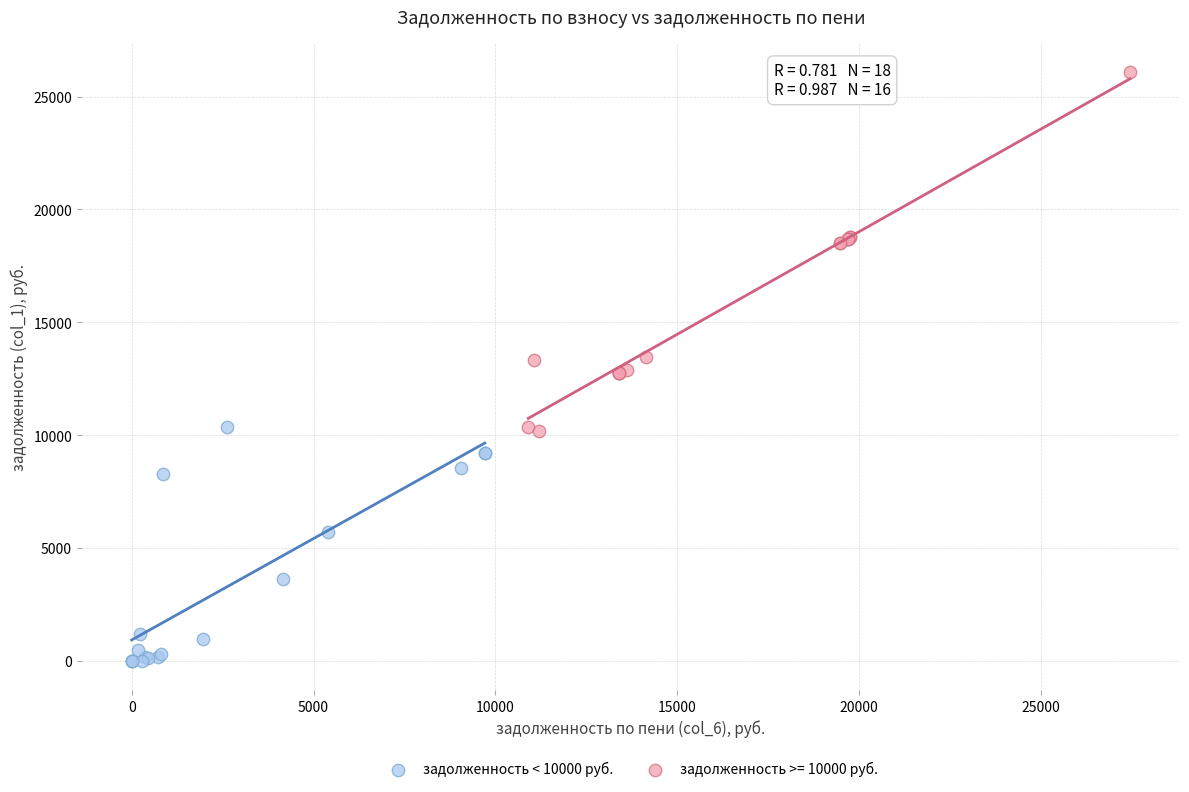

Which series has the largest Y range (max minus min)?

задолженность >= 10000 руб.